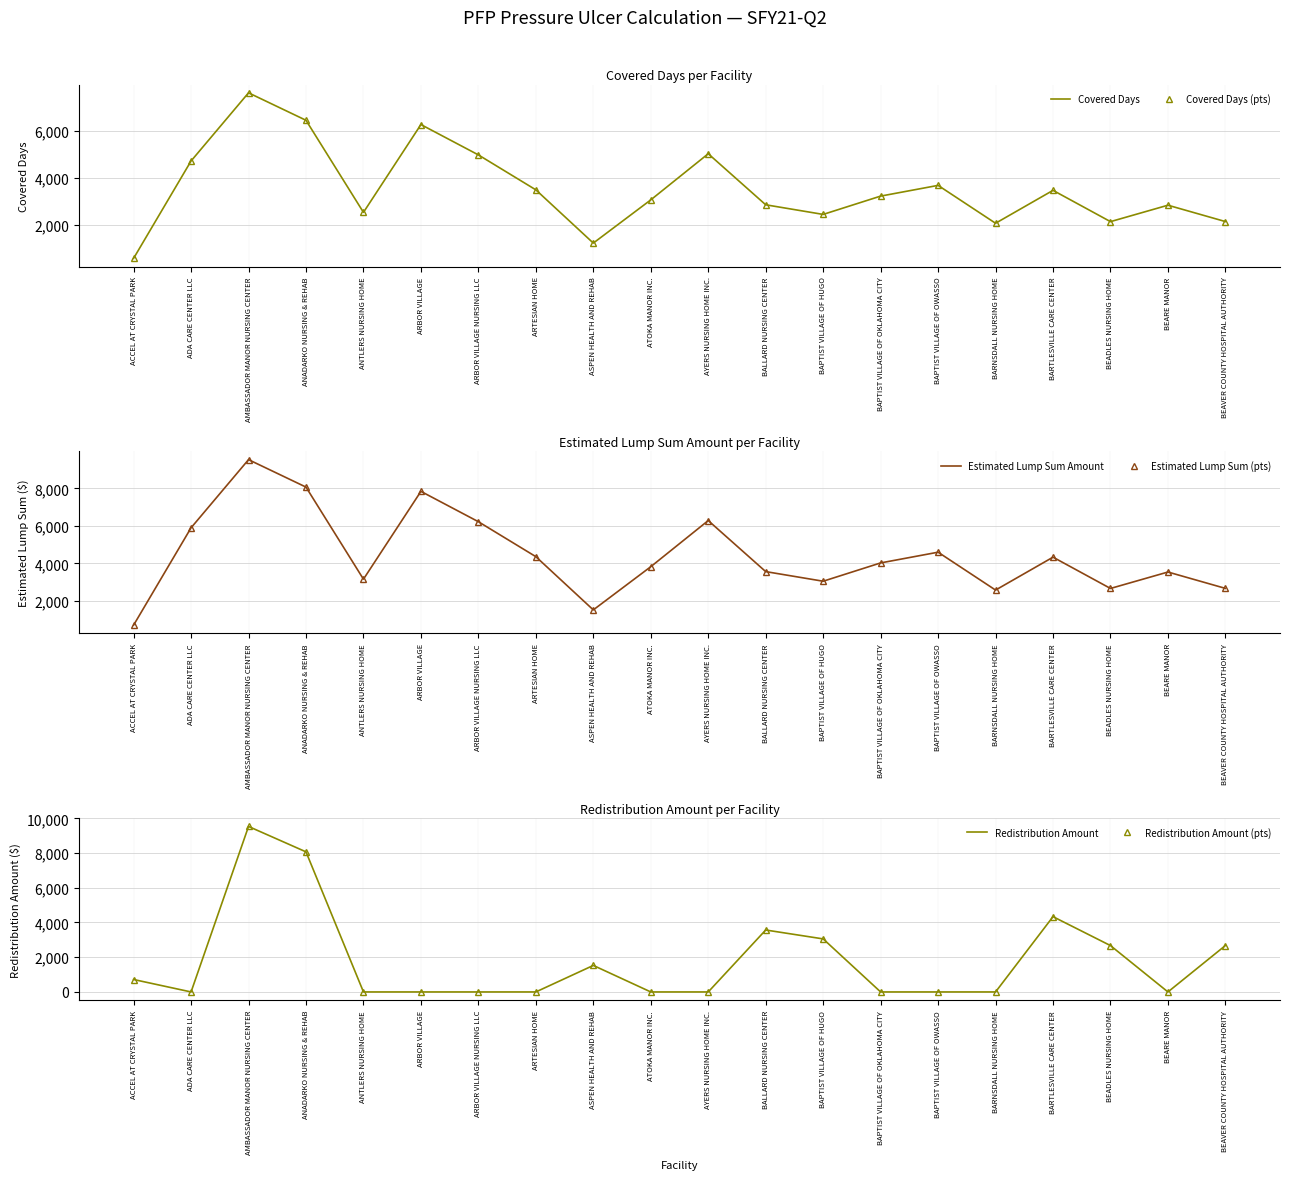

Reading right to left, transcribe all the data shown in this chart.

Covered Days: BEAVER COUNTY HOSPITAL AUTHORITY=2139.0	BEARE MANOR=2836.0	BEADLES NURSING HOME=2136.0	BARTLESVILLE CARE CENTER=3469.0	BARNSDALL NURSING HOME=2067.0	BAPTIST VILLAGE OF OWASSO=3681.0	BAPTIST VILLAGE OF OKLAHOMA CITY=3224.0	BAPTIST VILLAGE OF HUGO=2444.0	BALLARD NURSING CENTER=2854.0	AYERS NURSING HOME INC.=5029.0	ATOKA MANOR INC.=3063.0	ASPEN HEALTH AND REHAB=1222.0	ARTESIAN HOME=3491.0	ARBOR VILLAGE NURSING LLC=4980.0	ARBOR VILLAGE=6273.0	ANTLERS NURSING HOME=2531.0	ANADARKO NURSING & REHAB=6455.0	AMBASSADOR MANOR NURSING CENTER=7625.0	ADA CARE CENTER LLC=4721.0	ACCEL AT CRYSTAL PARK=573.0
Covered Days (pts): BEAVER COUNTY HOSPITAL AUTHORITY=2139.0	BEARE MANOR=2836.0	BEADLES NURSING HOME=2136.0	BARTLESVILLE CARE CENTER=3469.0	BARNSDALL NURSING HOME=2067.0	BAPTIST VILLAGE OF OWASSO=3681.0	BAPTIST VILLAGE OF OKLAHOMA CITY=3224.0	BAPTIST VILLAGE OF HUGO=2444.0	BALLARD NURSING CENTER=2854.0	AYERS NURSING HOME INC.=5029.0	ATOKA MANOR INC.=3063.0	ASPEN HEALTH AND REHAB=1222.0	ARTESIAN HOME=3491.0	ARBOR VILLAGE NURSING LLC=4980.0	ARBOR VILLAGE=6273.0	ANTLERS NURSING HOME=2531.0	ANADARKO NURSING & REHAB=6455.0	AMBASSADOR MANOR NURSING CENTER=7625.0	ADA CARE CENTER LLC=4721.0	ACCEL AT CRYSTAL PARK=573.0
Estimated Lump Sum Amount: BEAVER COUNTY HOSPITAL AUTHORITY=2673.8	BEARE MANOR=3545.0	BEADLES NURSING HOME=2670.0	BARTLESVILLE CARE CENTER=4336.2	BARNSDALL NURSING HOME=2583.8	BAPTIST VILLAGE OF OWASSO=4601.2	BAPTIST VILLAGE OF OKLAHOMA CITY=4030.0	BAPTIST VILLAGE OF HUGO=3055.0	BALLARD NURSING CENTER=3567.5	AYERS NURSING HOME INC.=6286.2	ATOKA MANOR INC.=3828.8	ASPEN HEALTH AND REHAB=1527.5	ARTESIAN HOME=4363.8	ARBOR VILLAGE NURSING LLC=6225.0	ARBOR VILLAGE=7841.2	ANTLERS NURSING HOME=3163.8	ANADARKO NURSING & REHAB=8068.8	AMBASSADOR MANOR NURSING CENTER=9531.2	ADA CARE CENTER LLC=5901.2	ACCEL AT CRYSTAL PARK=716.2
Estimated Lump Sum (pts): BEAVER COUNTY HOSPITAL AUTHORITY=2673.8	BEARE MANOR=3545.0	BEADLES NURSING HOME=2670.0	BARTLESVILLE CARE CENTER=4336.2	BARNSDALL NURSING HOME=2583.8	BAPTIST VILLAGE OF OWASSO=4601.2	BAPTIST VILLAGE OF OKLAHOMA CITY=4030.0	BAPTIST VILLAGE OF HUGO=3055.0	BALLARD NURSING CENTER=3567.5	AYERS NURSING HOME INC.=6286.2	ATOKA MANOR INC.=3828.8	ASPEN HEALTH AND REHAB=1527.5	ARTESIAN HOME=4363.8	ARBOR VILLAGE NURSING LLC=6225.0	ARBOR VILLAGE=7841.2	ANTLERS NURSING HOME=3163.8	ANADARKO NURSING & REHAB=8068.8	AMBASSADOR MANOR NURSING CENTER=9531.2	ADA CARE CENTER LLC=5901.2	ACCEL AT CRYSTAL PARK=716.2
Redistribution Amount: BEAVER COUNTY HOSPITAL AUTHORITY=2673.8	BEARE MANOR=0.0	BEADLES NURSING HOME=2670.0	BARTLESVILLE CARE CENTER=4336.2	BARNSDALL NURSING HOME=0.0	BAPTIST VILLAGE OF OWASSO=0.0	BAPTIST VILLAGE OF OKLAHOMA CITY=0.0	BAPTIST VILLAGE OF HUGO=3055.0	BALLARD NURSING CENTER=3567.5	AYERS NURSING HOME INC.=0.0	ATOKA MANOR INC.=0.0	ASPEN HEALTH AND REHAB=1527.5	ARTESIAN HOME=0.0	ARBOR VILLAGE NURSING LLC=0.0	ARBOR VILLAGE=0.0	ANTLERS NURSING HOME=0.0	ANADARKO NURSING & REHAB=8068.8	AMBASSADOR MANOR NURSING CENTER=9531.2	ADA CARE CENTER LLC=0.0	ACCEL AT CRYSTAL PARK=716.2
Redistribution Amount (pts): BEAVER COUNTY HOSPITAL AUTHORITY=2673.8	BEARE MANOR=0.0	BEADLES NURSING HOME=2670.0	BARTLESVILLE CARE CENTER=4336.2	BARNSDALL NURSING HOME=0.0	BAPTIST VILLAGE OF OWASSO=0.0	BAPTIST VILLAGE OF OKLAHOMA CITY=0.0	BAPTIST VILLAGE OF HUGO=3055.0	BALLARD NURSING CENTER=3567.5	AYERS NURSING HOME INC.=0.0	ATOKA MANOR INC.=0.0	ASPEN HEALTH AND REHAB=1527.5	ARTESIAN HOME=0.0	ARBOR VILLAGE NURSING LLC=0.0	ARBOR VILLAGE=0.0	ANTLERS NURSING HOME=0.0	ANADARKO NURSING & REHAB=8068.8	AMBASSADOR MANOR NURSING CENTER=9531.2	ADA CARE CENTER LLC=0.0	ACCEL AT CRYSTAL PARK=716.2